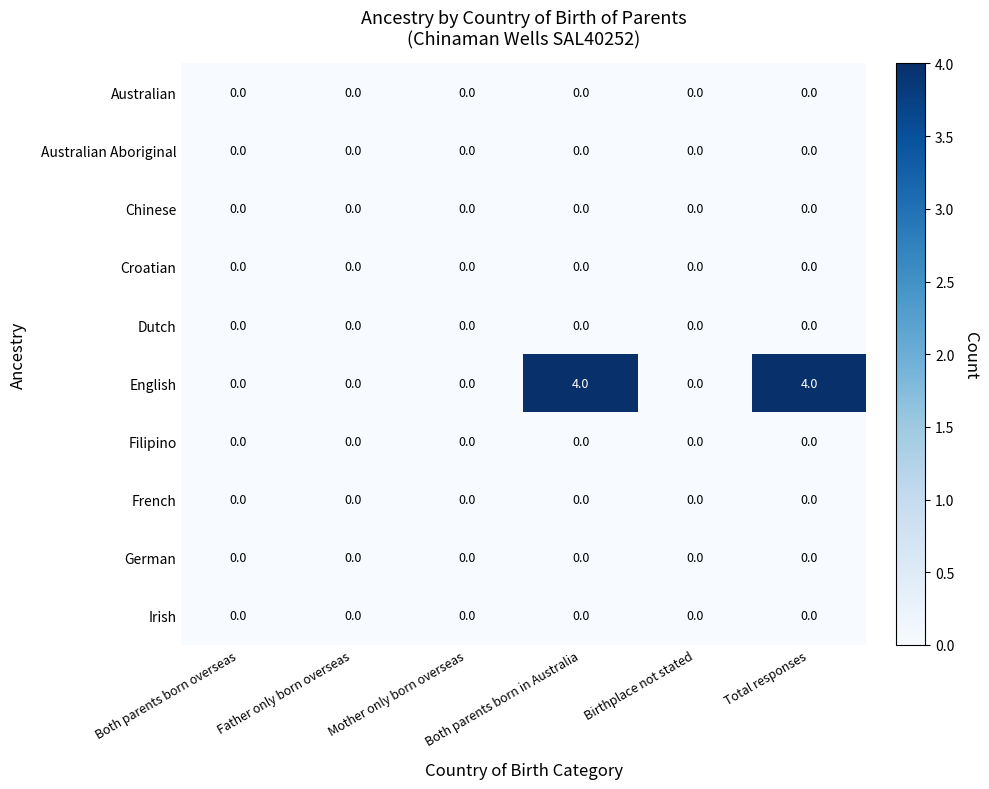

What is the greatest value displayed?

4